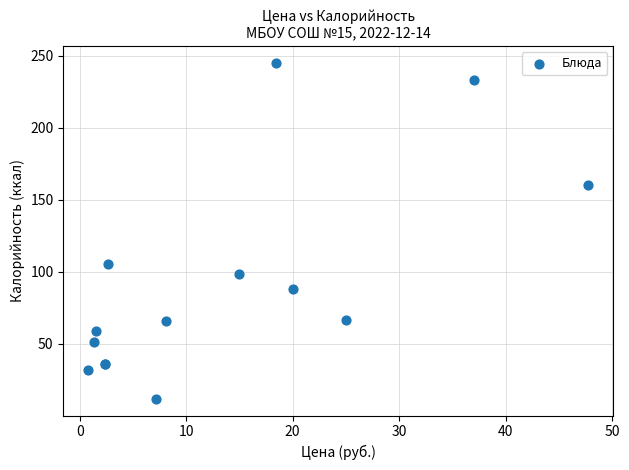

What Y value in the scatter plot is closest to 128?

105.2